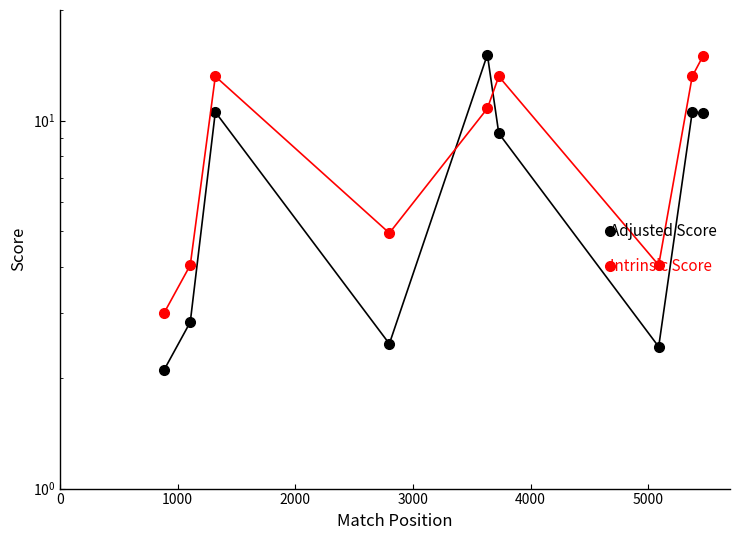

The Intrinsic Score series shows 7.7 at 2000. True or false?

False